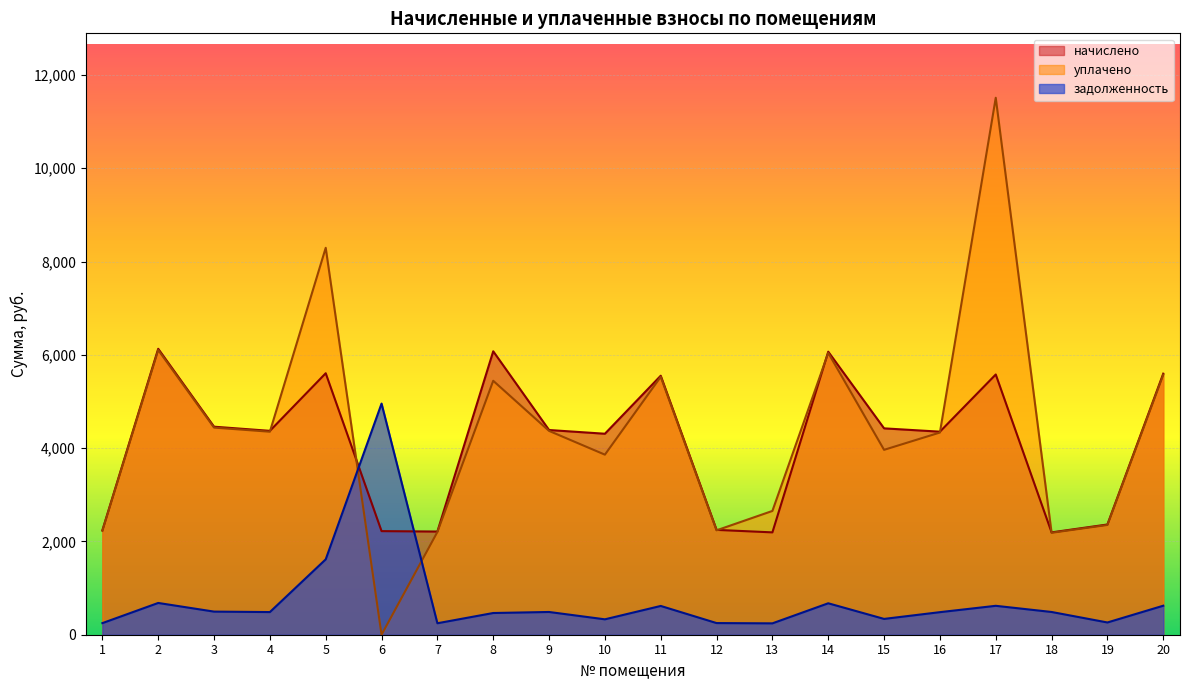

What is the sum of the уплачено values at 3 and 19?

6792.9